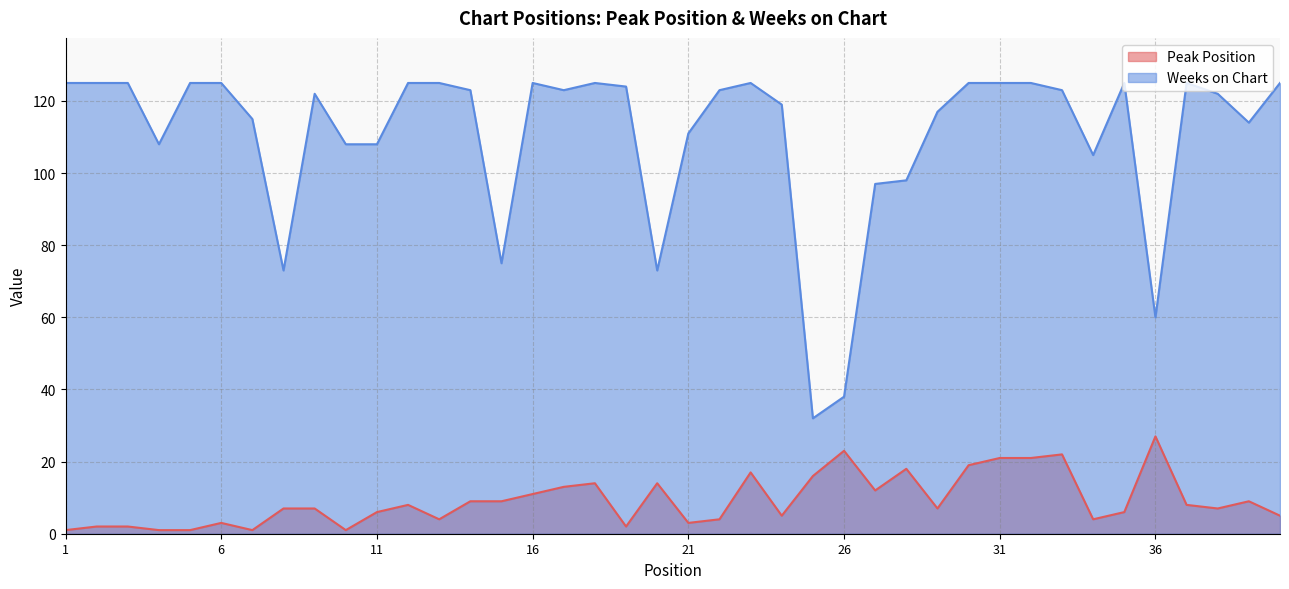

Is the value of Weeks on Chart at 21 greater than the value of Peak Position at 10?

Yes